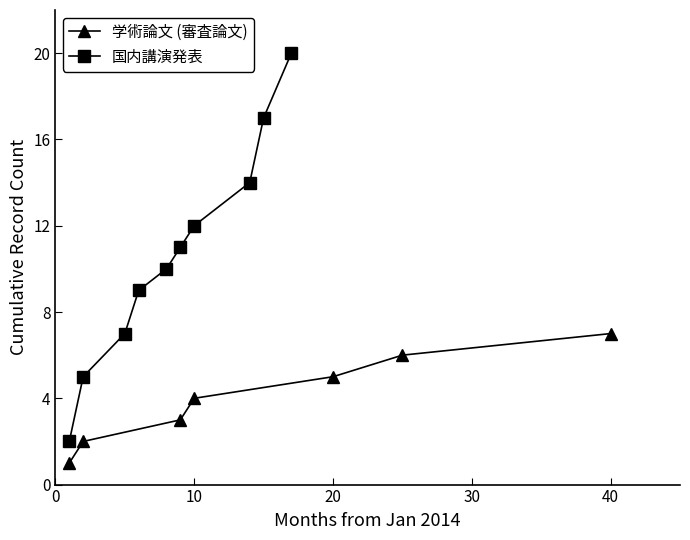

True or false: 国内講演発表 and 学術論文 (審査論文) intersect in this chart.

False